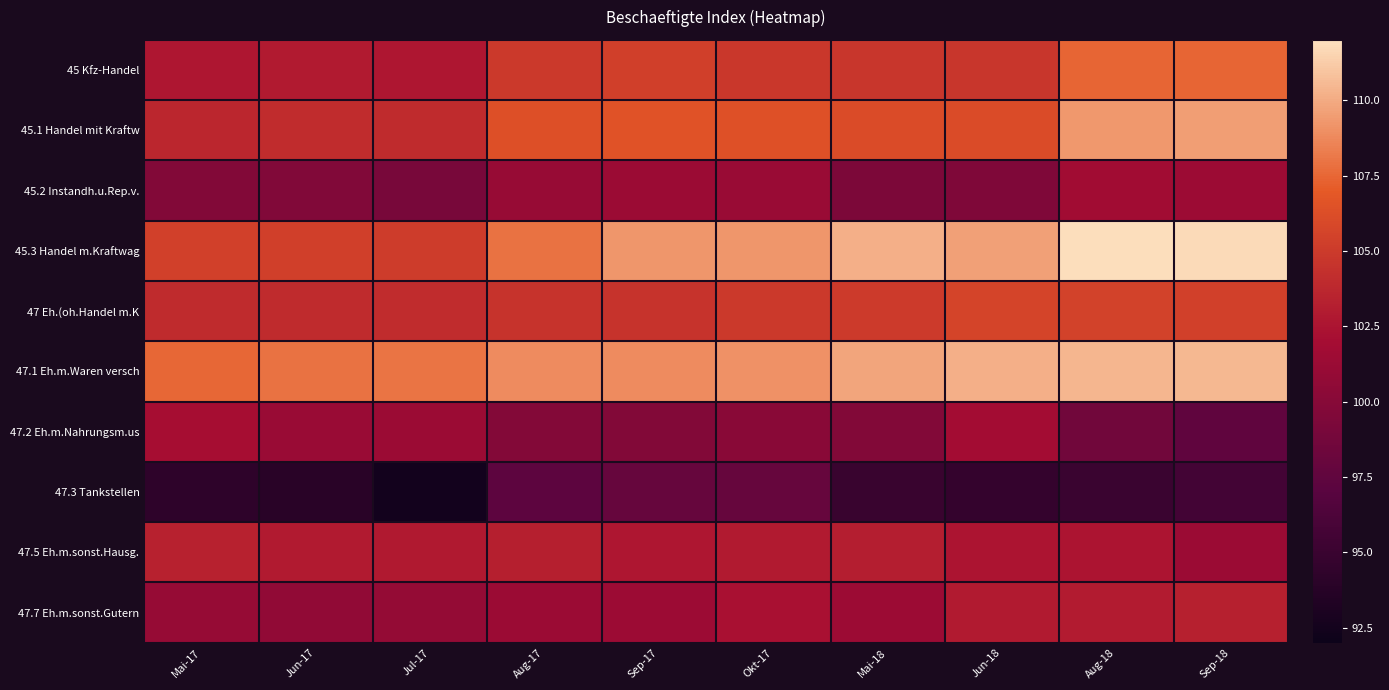

Reading left to right, extract all data points from this chart.

45 Kfz-Handel: Mai-17=102.7	Jun-17=102.9	Jul-17=102.7	Aug-17=104.9	Sep-17=105.3	Okt-17=104.8	Mai-18=104.7	Jun-18=104.7	Aug-18=107.4	Sep-18=107.4
45.1 Handel mit Kraftw: Mai-17=103.7	Jun-17=104.1	Jul-17=104.0	Aug-17=106.3	Sep-17=106.6	Okt-17=106.4	Mai-18=106.1	Jun-18=106.1	Aug-18=109.3	Sep-18=109.5
45.2 Instandh.u.Rep.v.: Mai-17=99.7	Jun-17=99.6	Jul-17=99.1	Aug-17=101.1	Sep-17=101.3	Okt-17=101.2	Mai-18=99.3	Jun-18=99.5	Aug-18=101.7	Sep-18=101.4
45.3 Handel m.Kraftwag: Mai-17=105.4	Jun-17=105.3	Jul-17=105.1	Aug-17=107.9	Sep-17=109.2	Okt-17=109.2	Mai-18=110.2	Jun-18=109.6	Aug-18=111.9	Sep-18=111.7
47 Eh.(oh.Handel m.K: Mai-17=104.0	Jun-17=104.0	Jul-17=104.1	Aug-17=104.5	Sep-17=104.5	Okt-17=104.9	Mai-18=105.0	Jun-18=105.6	Aug-18=105.5	Sep-18=105.4
47.1 Eh.m.Waren versch: Mai-17=107.5	Jun-17=107.9	Jul-17=108.0	Aug-17=108.8	Sep-17=108.8	Okt-17=109.1	Mai-18=109.8	Jun-18=110.2	Aug-18=110.4	Sep-18=110.5
47.2 Eh.m.Nahrungsm.us: Mai-17=102.0	Jun-17=101.2	Jul-17=101.3	Aug-17=99.8	Sep-17=99.7	Okt-17=100.2	Mai-18=99.7	Jun-18=101.9	Aug-18=98.6	Sep-18=97.5
47.3 Tankstellen: Mai-17=94.2	Jun-17=93.9	Jul-17=92.5	Aug-17=97.3	Sep-17=97.9	Okt-17=97.9	Mai-18=94.9	Jun-18=94.6	Aug-18=95.0	Sep-18=95.6
47.5 Eh.m.sonst.Hausg.: Mai-17=103.4	Jun-17=102.9	Jul-17=102.8	Aug-17=103.2	Sep-17=102.7	Okt-17=102.9	Mai-18=103.1	Jun-18=102.5	Aug-18=102.5	Sep-18=101.3
47.7 Eh.m.sonst.Gutern: Mai-17=101.0	Jun-17=100.7	Jul-17=100.9	Aug-17=101.3	Sep-17=101.4	Okt-17=102.3	Mai-18=101.4	Jun-18=102.9	Aug-18=103.0	Sep-18=103.3